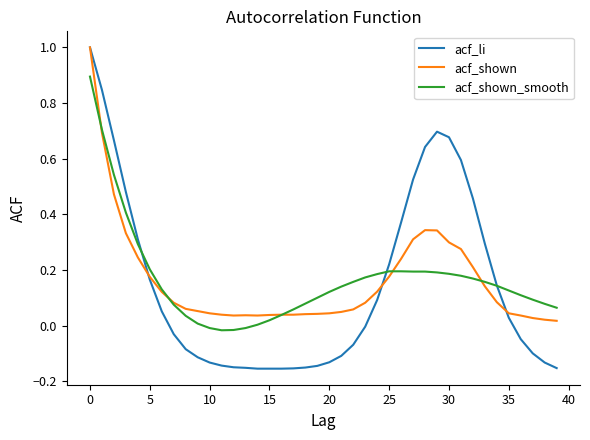

What is the maximum value for acf_shown_smooth?

0.9